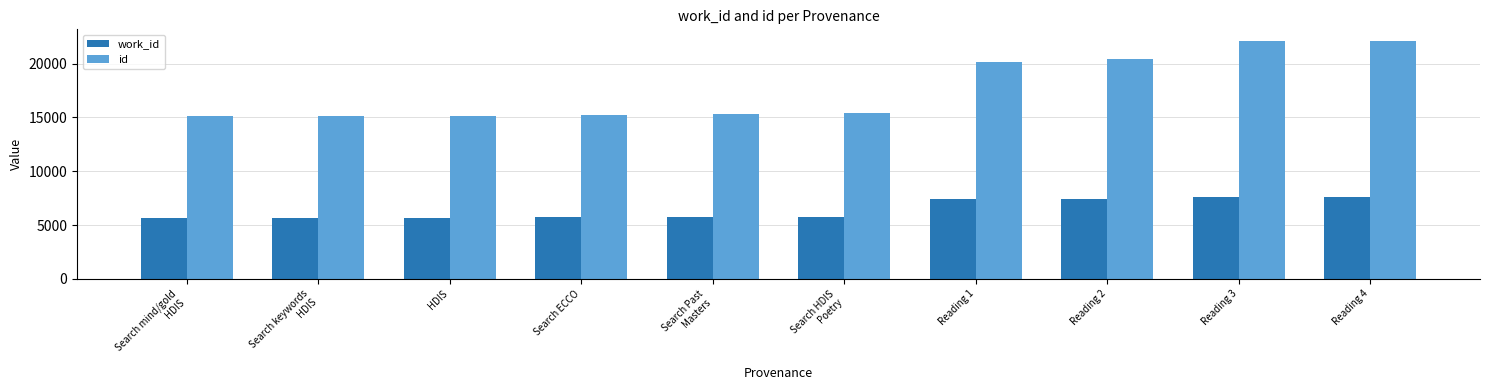

What position from the left is Reading 3?

9